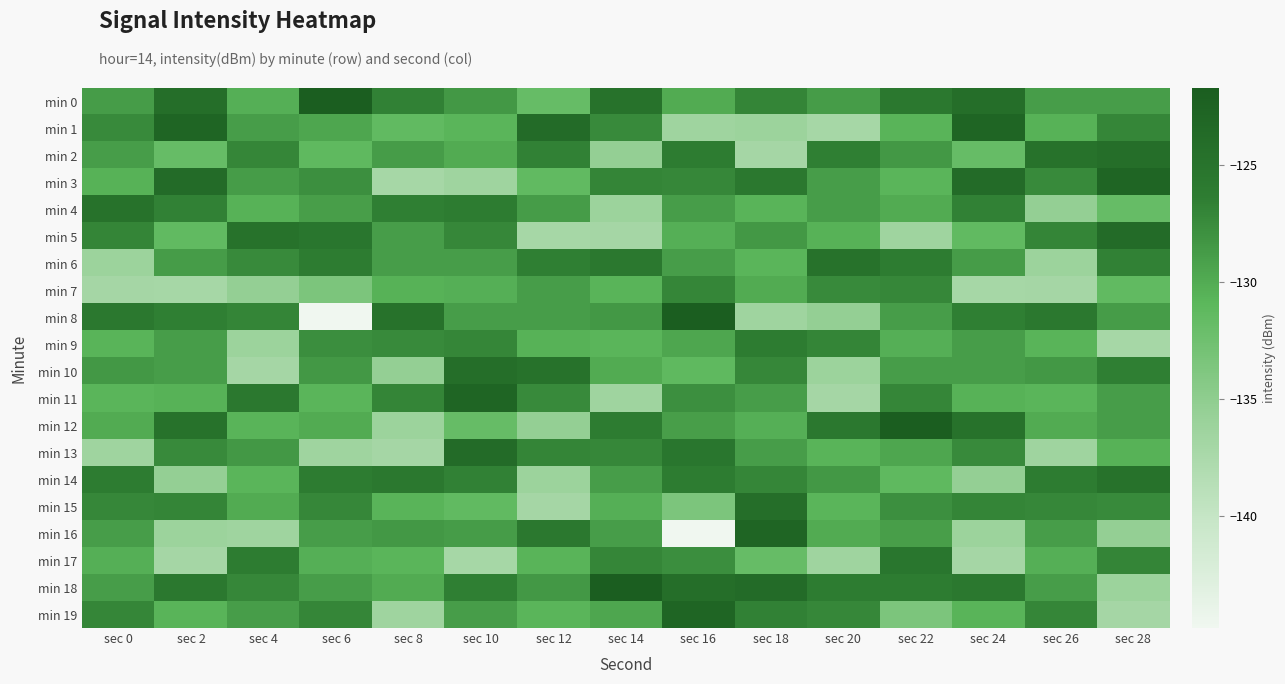

At which category is the sum across all series the highest?

sec 22